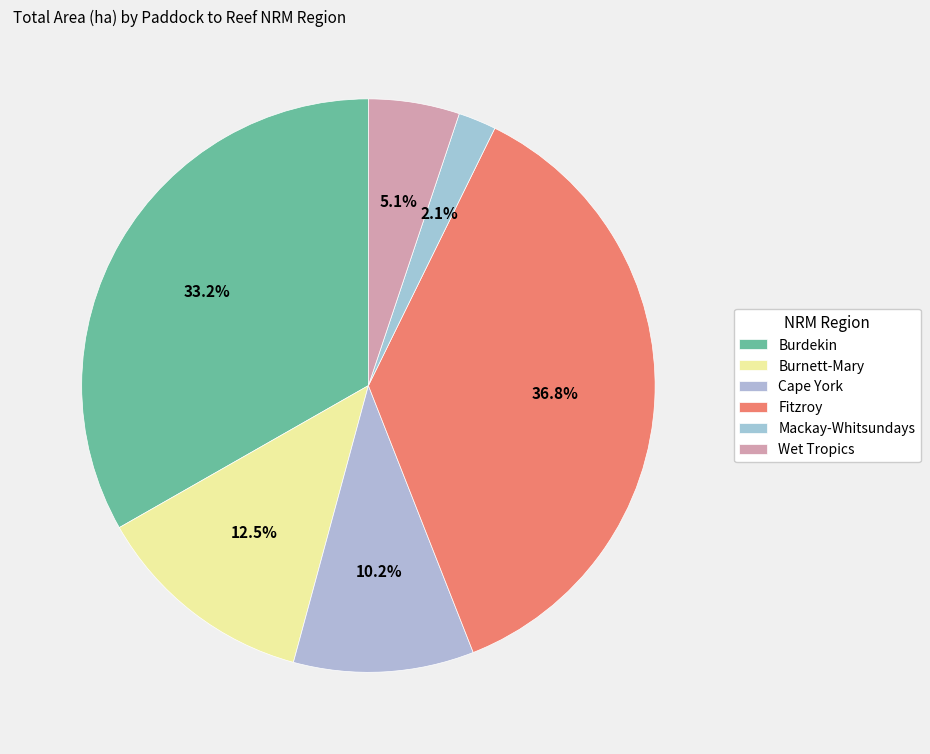

How many segments does this pie chart have?

6